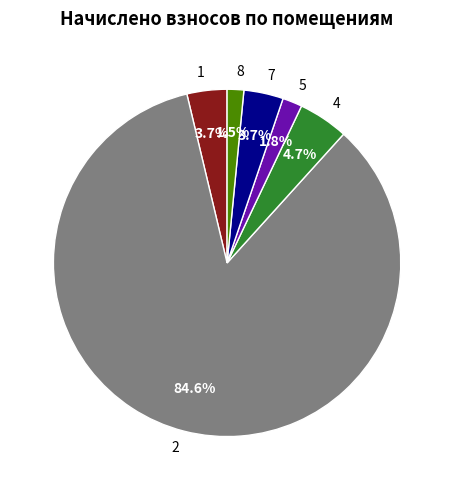

The 8 slice represents 2% of the pie. True or false?

True